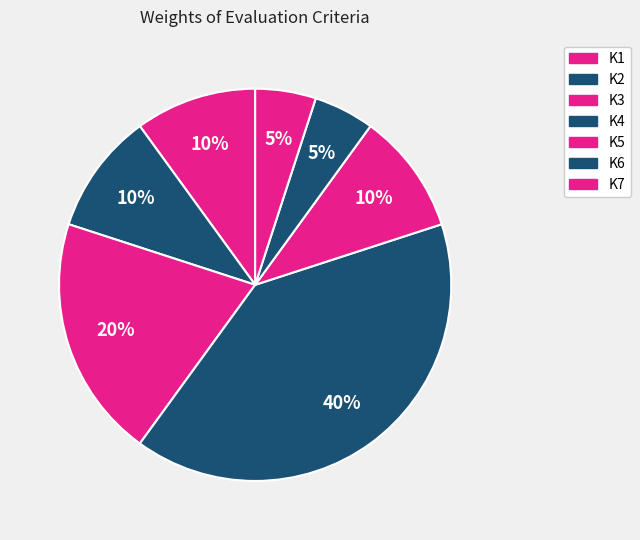

To the nearest percent, what is the average slice percentage?

14%